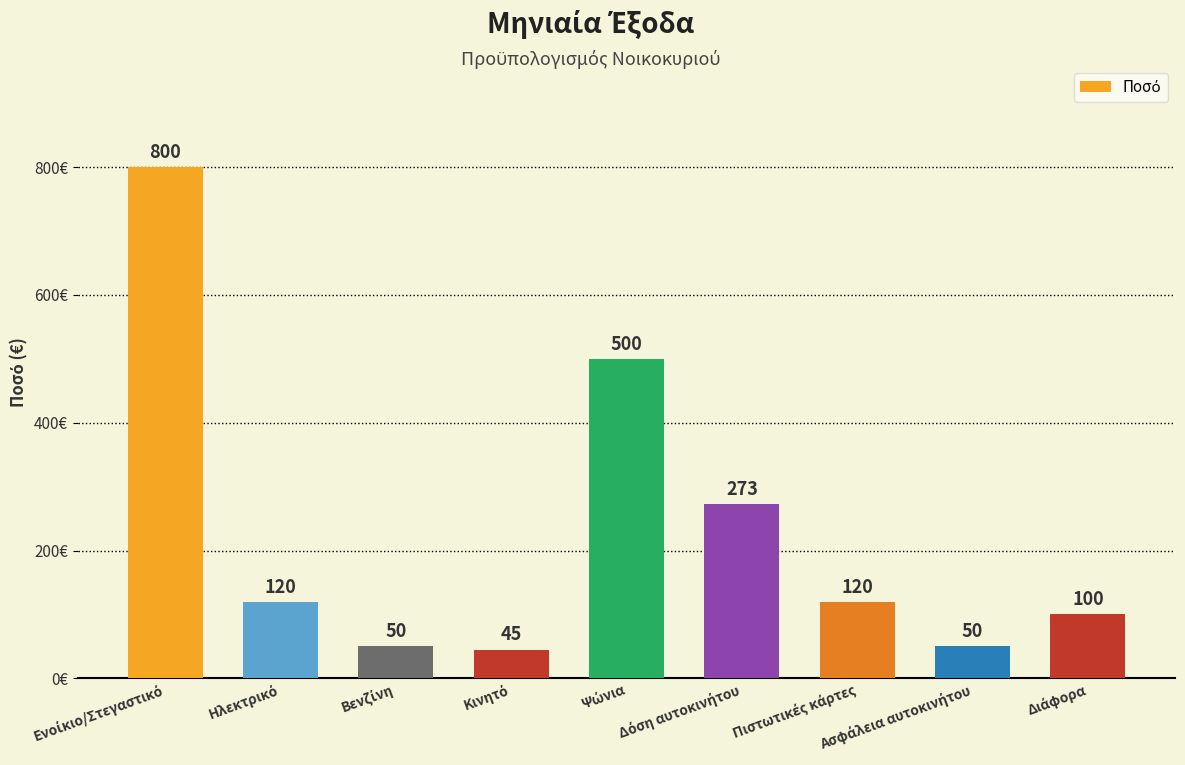

What is the maximum value shown in the chart?

800